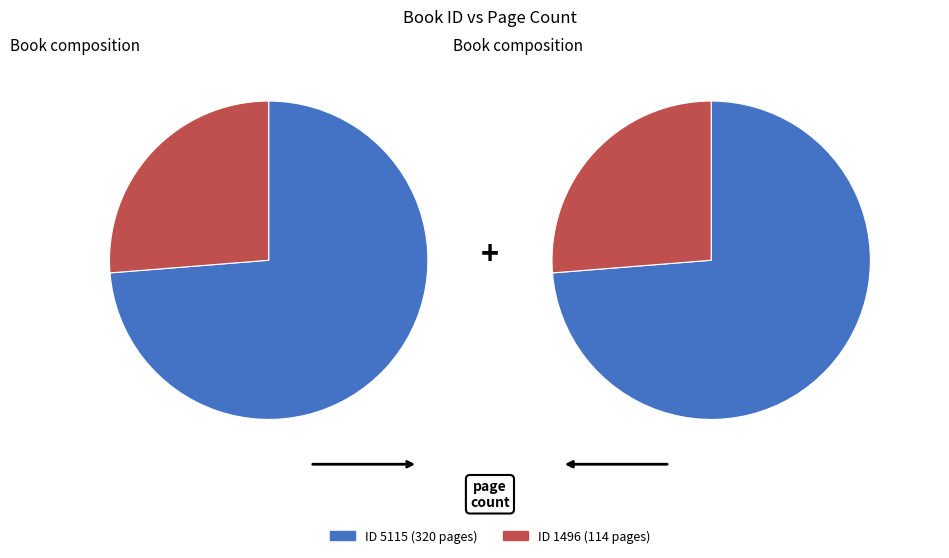

Rank the categories by value from lowest to highest.

1496, 5115